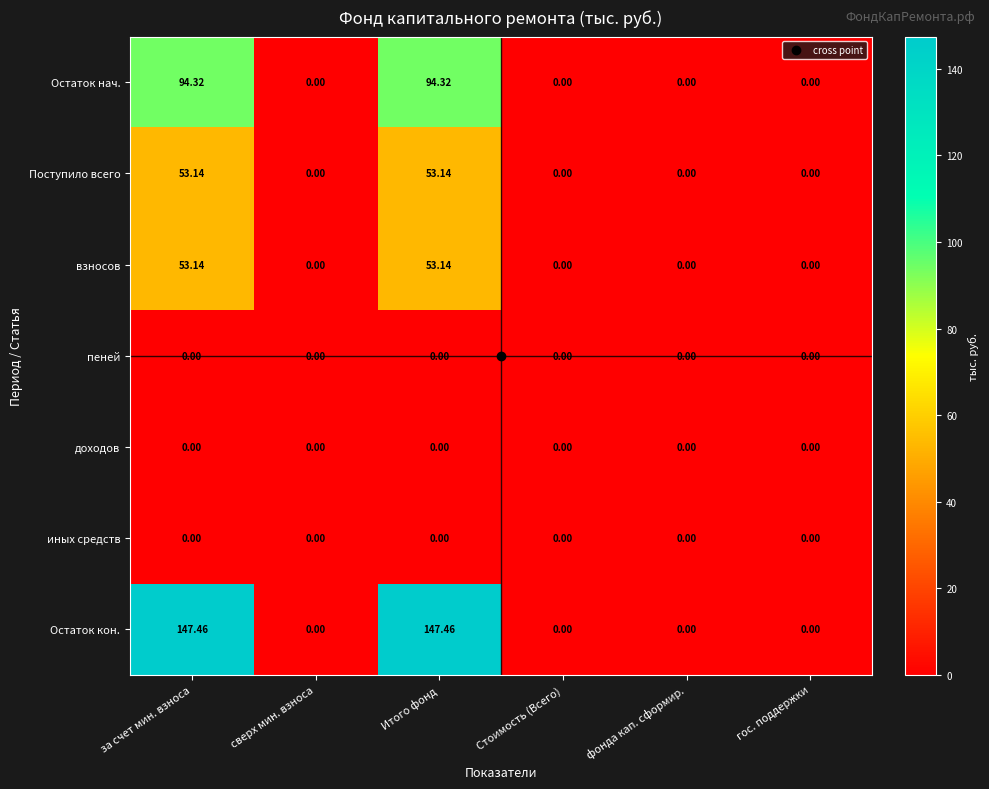

Which series has the largest total across all categories?

Остаток кон.